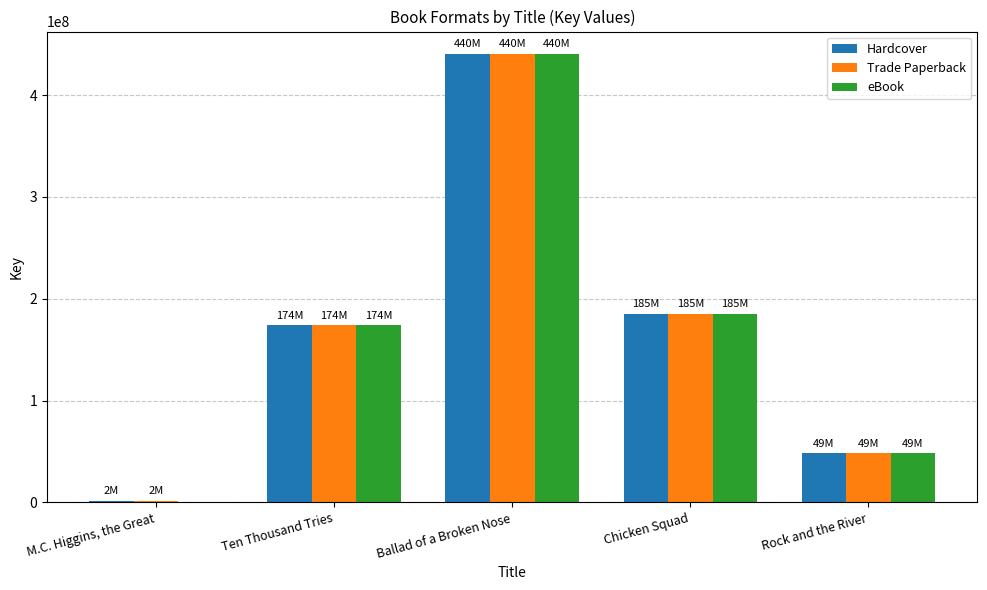

True or false: eBook has a value of 83631697 at Rock and the River.

False